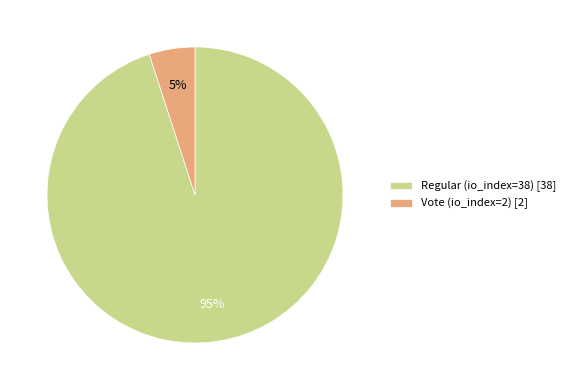

Is it true that Vote (io_index=2) [2] is 1% of the pie?

False